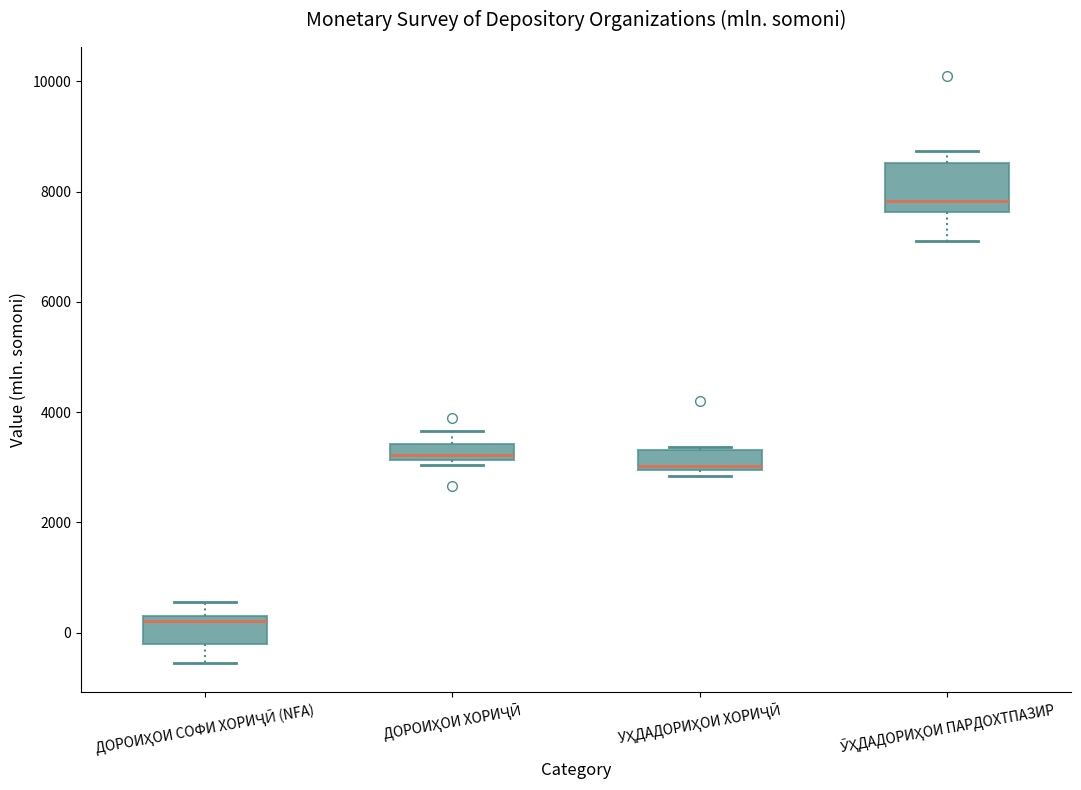

Where is the upper edge of the box for ДОРОИҲОИ ХОРИҶӢ on the y-axis? The values are not printed on the chart, so give them approximately, as read against the axis.

3400